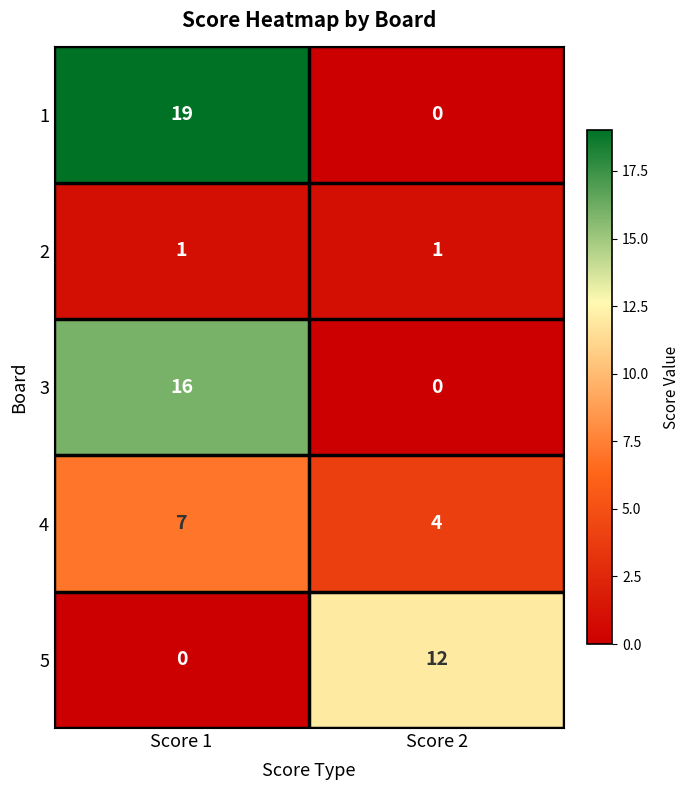

The value of 4 at Score 2 is 7. True or false?

False